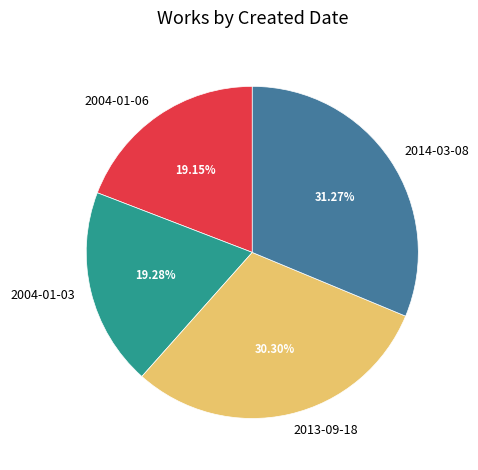

What is the ratio of the value at 2004-01-06 to the value at 2014-03-08?

0.6